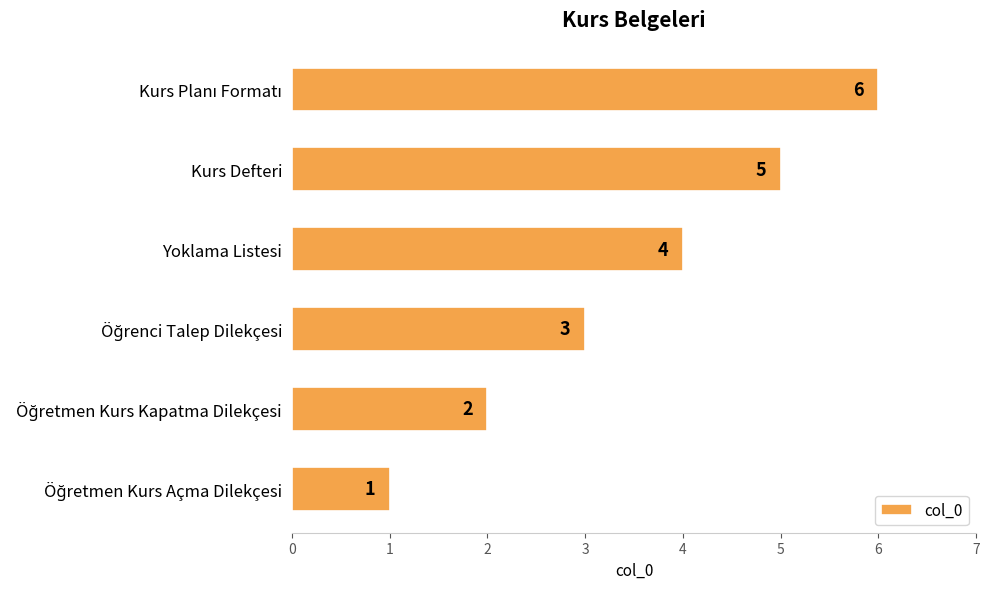

How many values are between 2 and 5?

4